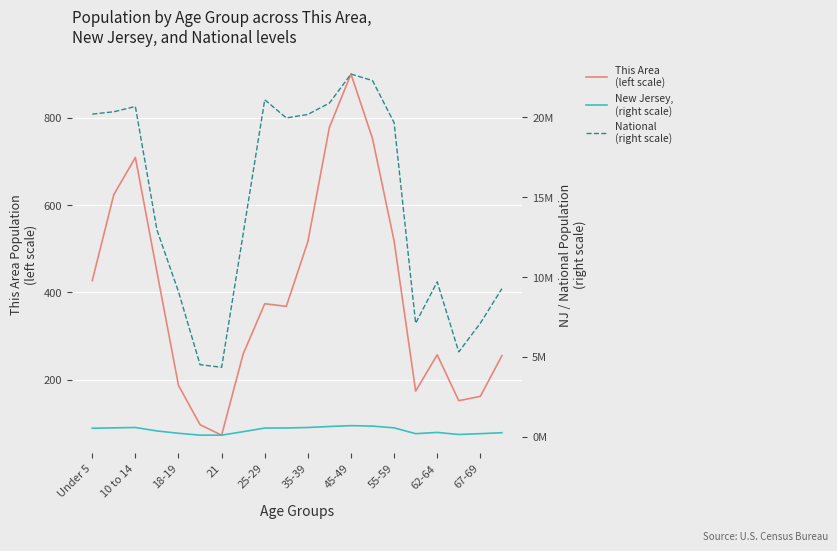

Which series has the widest spread of values?

National
(right scale)